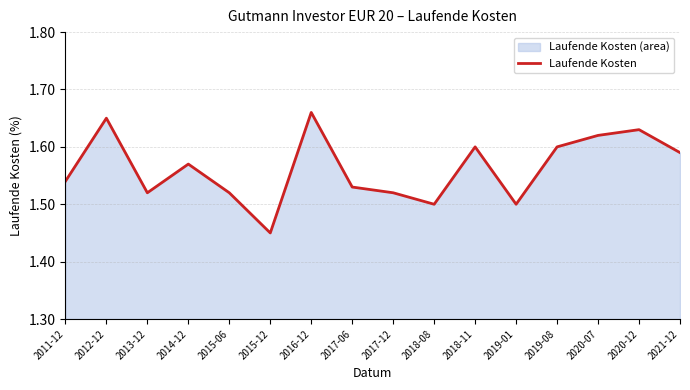

How many points are lower than both their immediate neighbors (excluding endpoints)?

4